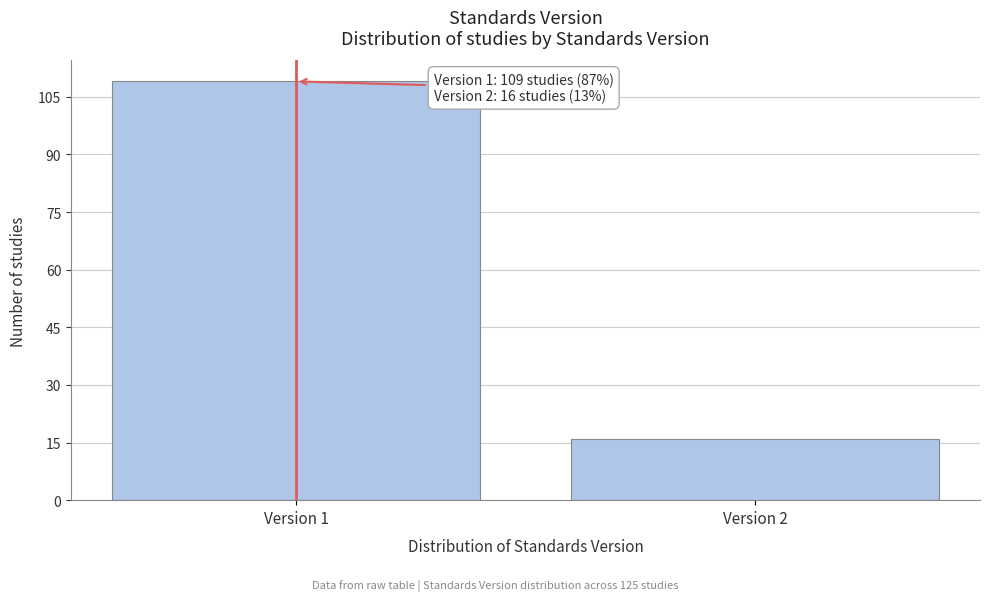

Reading left to right, transcribe all the data shown in this chart.

Version 1=109	Version 2=16